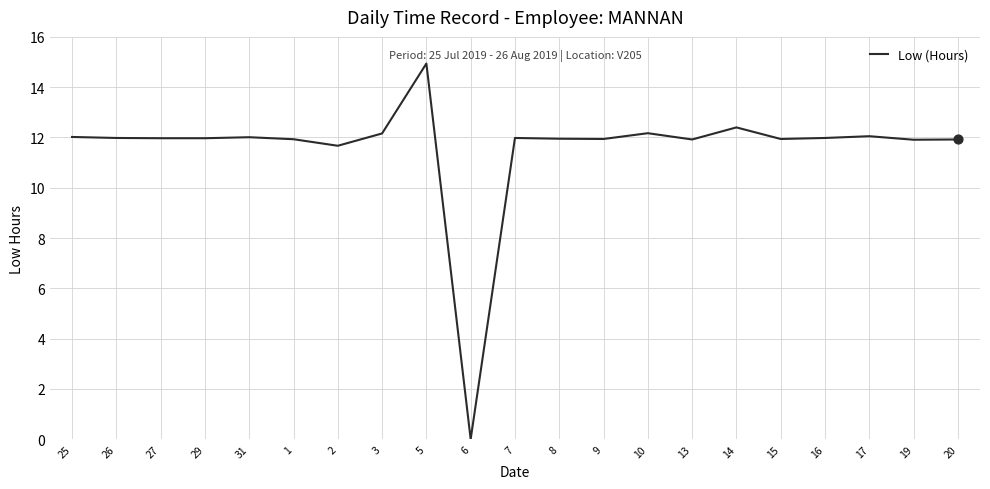

Which has a higher value, 2 or 26?

26